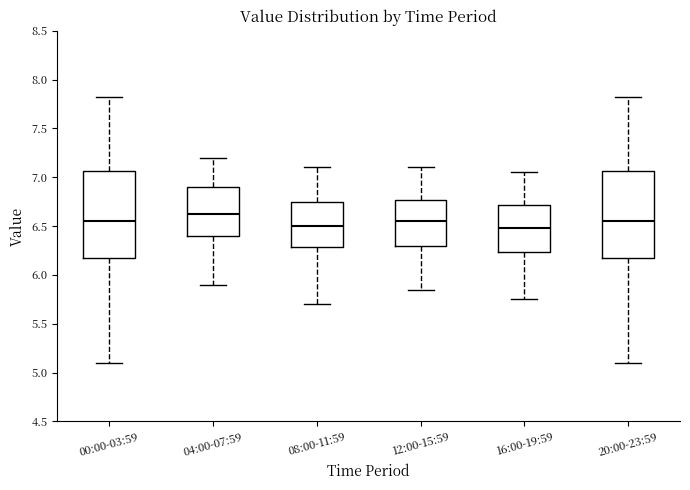

Reading left to right, read every box against the y-axis: the position of its median line, the range the box covers, and the ends of its whiskers. The values are not printed on the chart, so give them approximately, as read against the axis.

00:00-03:59: median 6.55, box 6.15 to 7.05, whiskers 5.10 to 7.80
04:00-07:59: median 6.65, box 6.40 to 6.90, whiskers 5.90 to 7.20
08:00-11:59: median 6.50, box 6.30 to 6.75, whiskers 5.70 to 7.10
12:00-15:59: median 6.55, box 6.30 to 6.75, whiskers 5.85 to 7.10
16:00-19:59: median 6.50, box 6.25 to 6.70, whiskers 5.75 to 7.05
20:00-23:59: median 6.55, box 6.15 to 7.05, whiskers 5.10 to 7.80